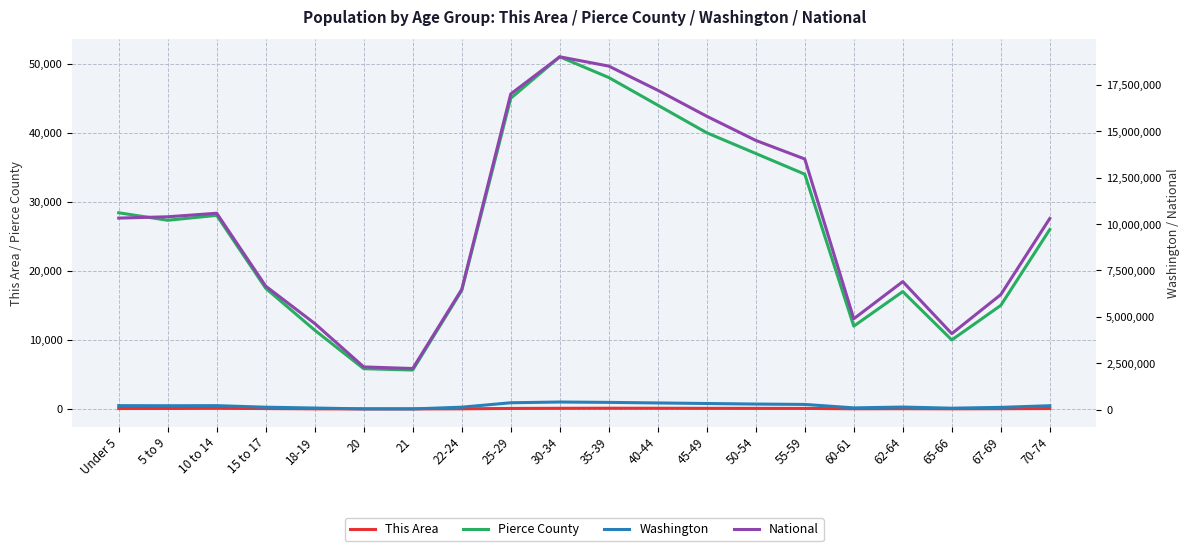

Rank the series at 35-39 from lowest to highest value.

This Area, Pierce County, Washington, National